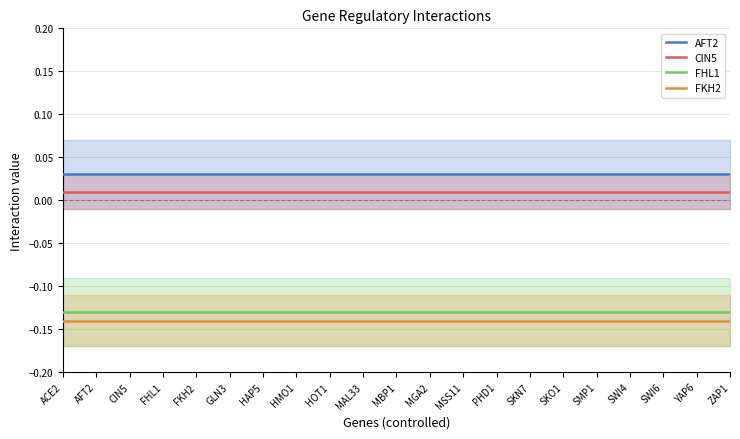

Is this an area chart (filled region under the line)?

No